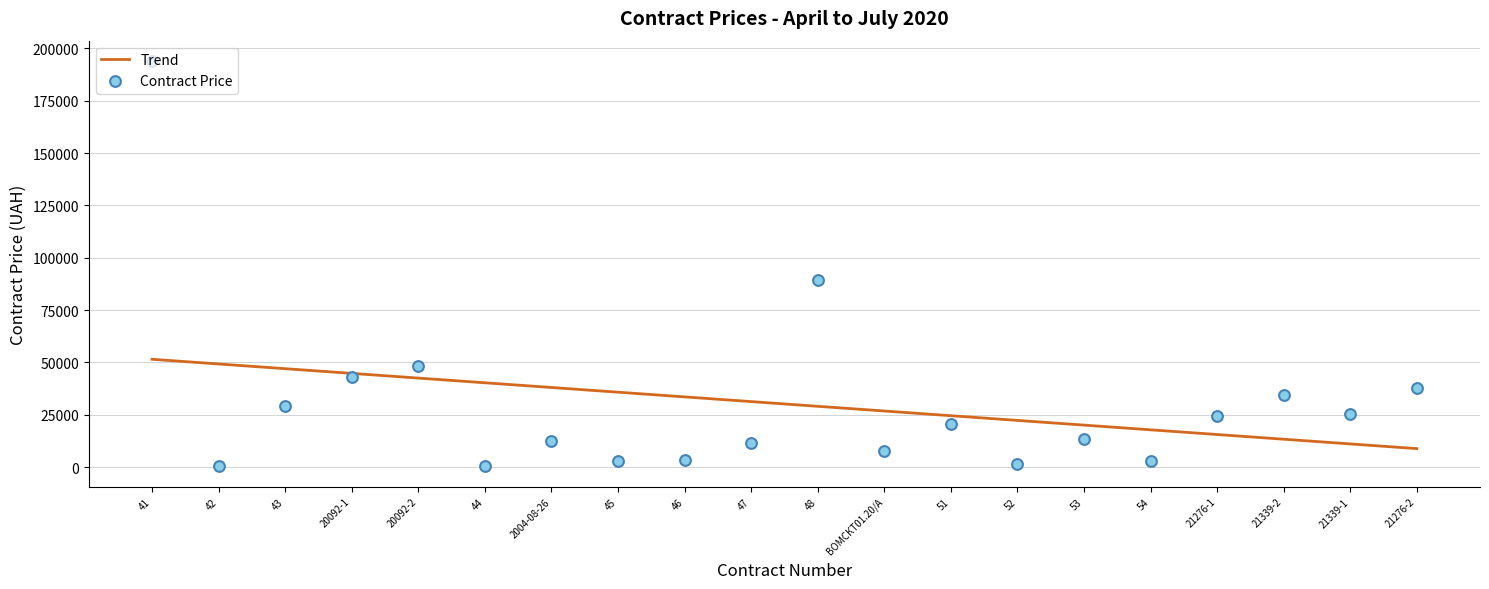

Which series contains the lowest Y value?

Contract Price